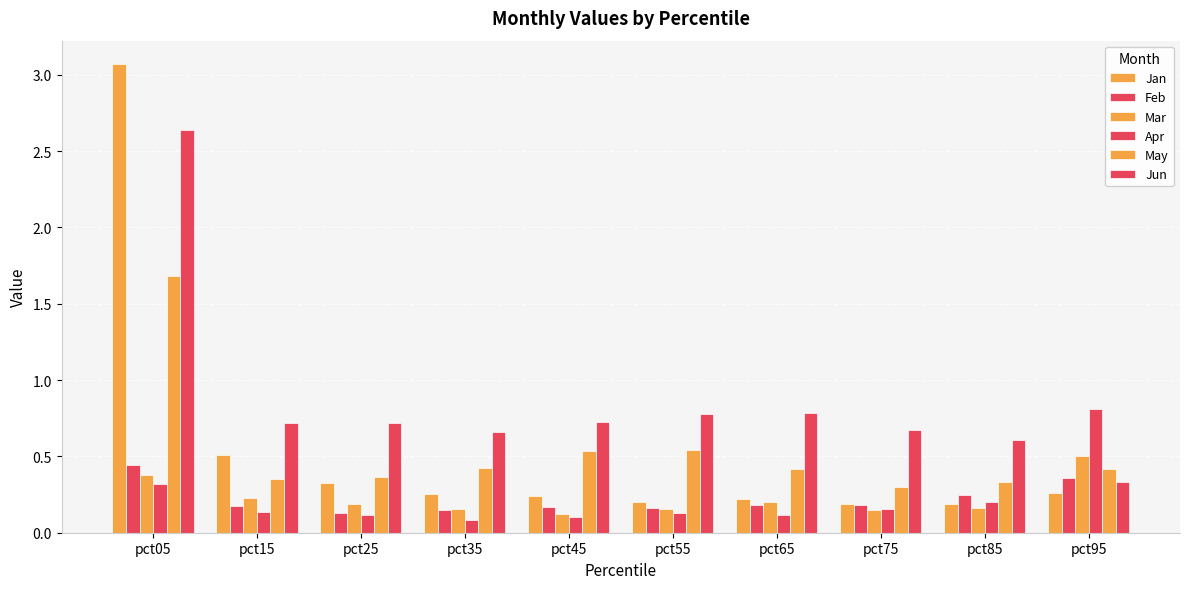

What is the total value across all series at pct85?

1.7